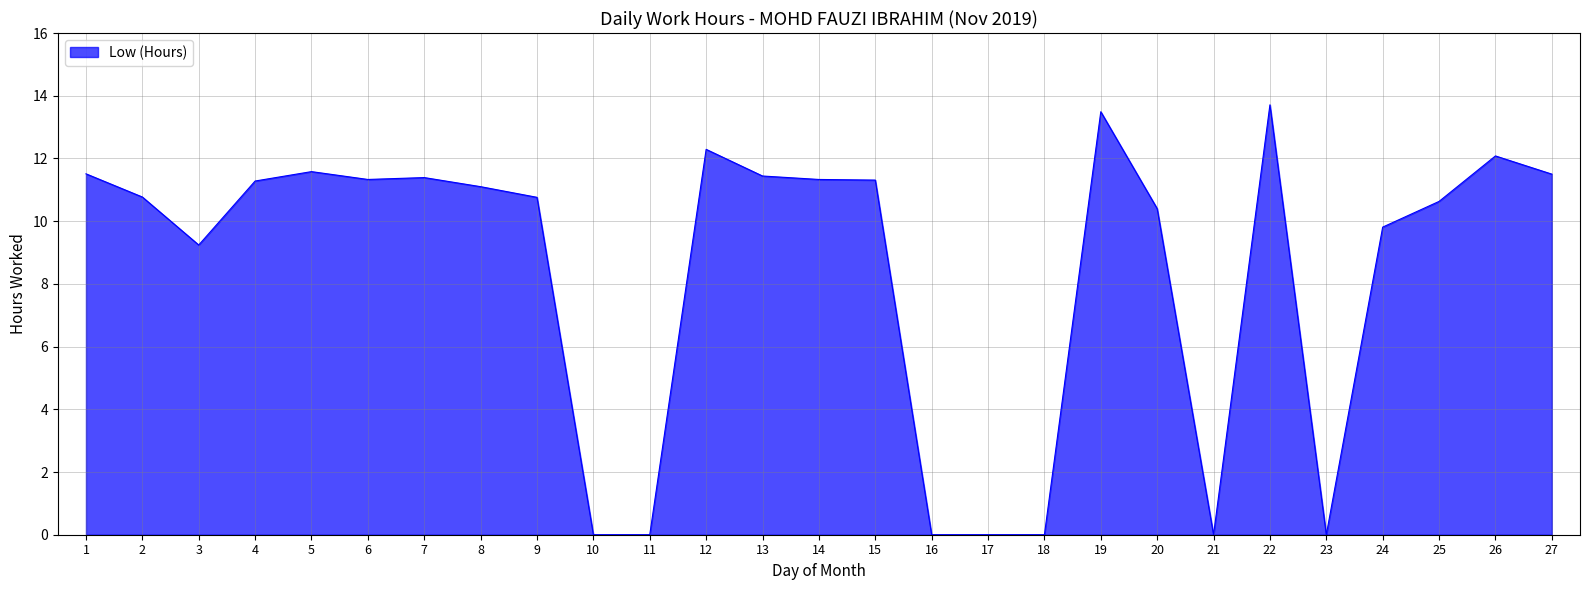

What is the change in value from 3 to 14?

+2.1